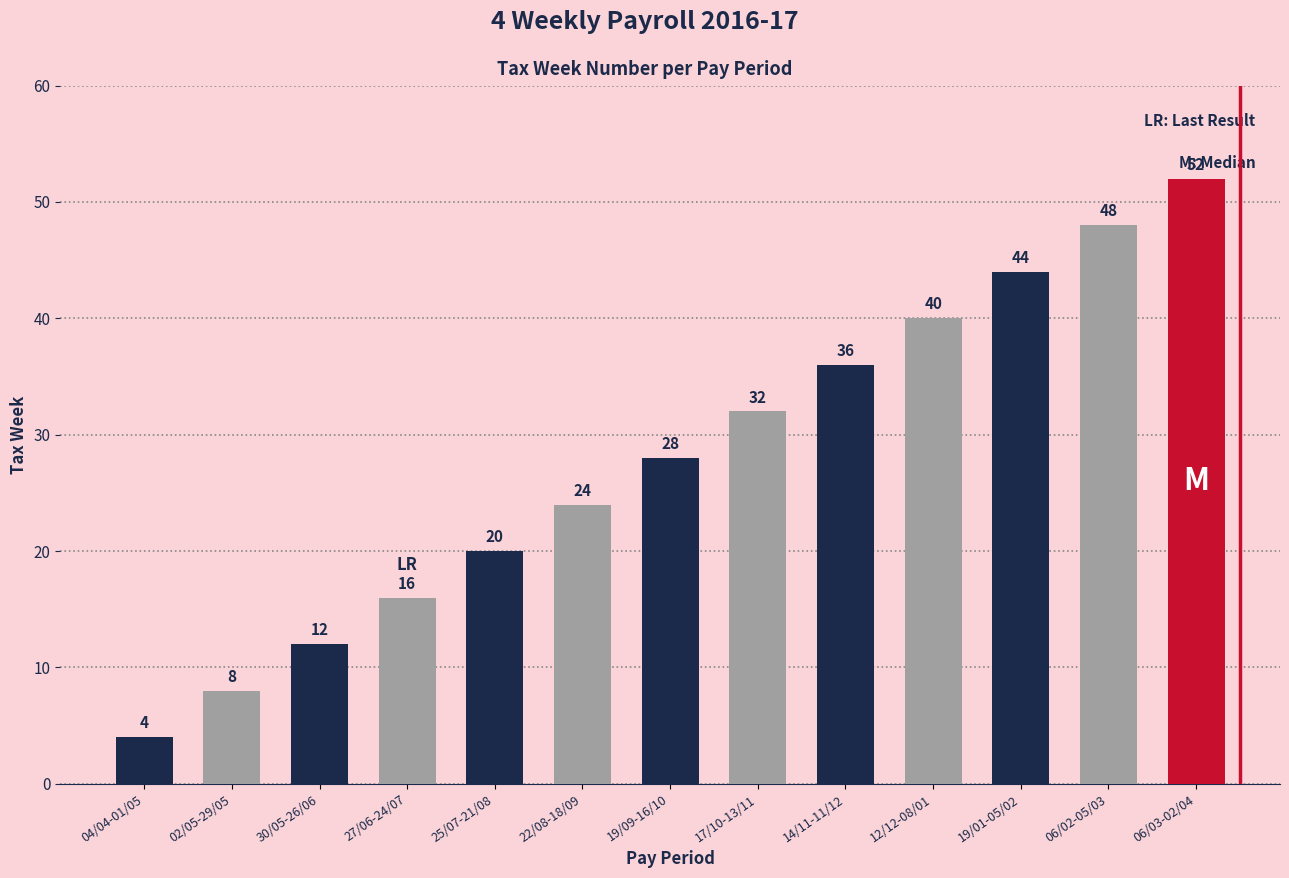

What is the greatest value displayed?

52